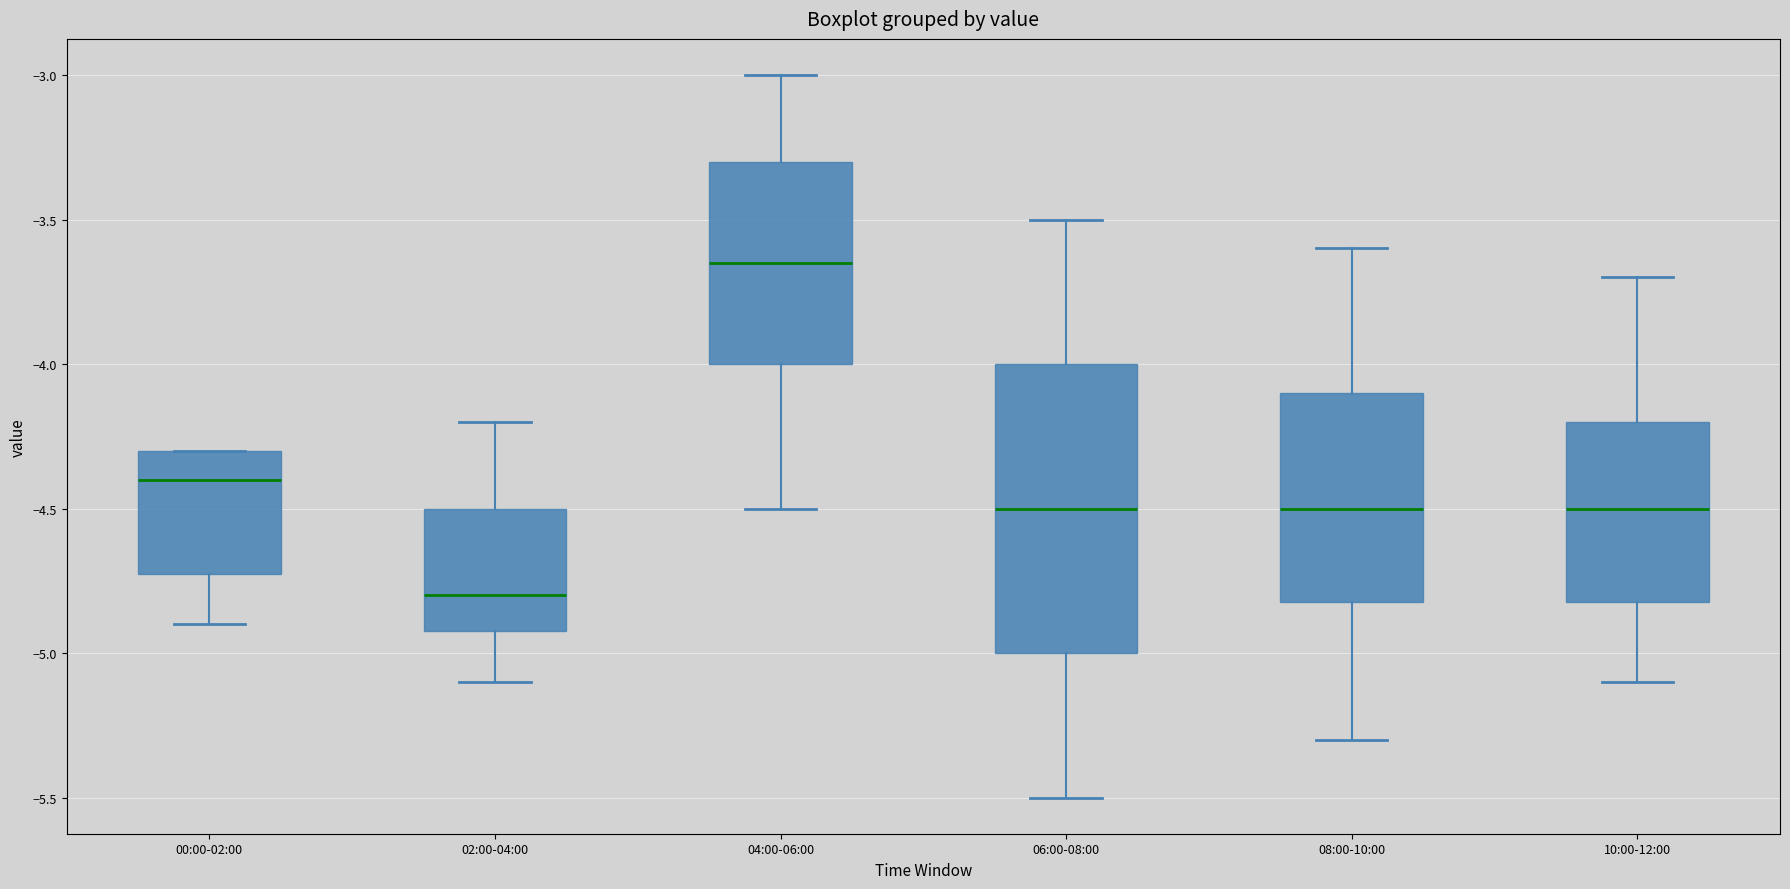

Where is the upper edge of the box for 02:00-04:00 on the y-axis? The values are not printed on the chart, so give them approximately, as read against the axis.

-4.50